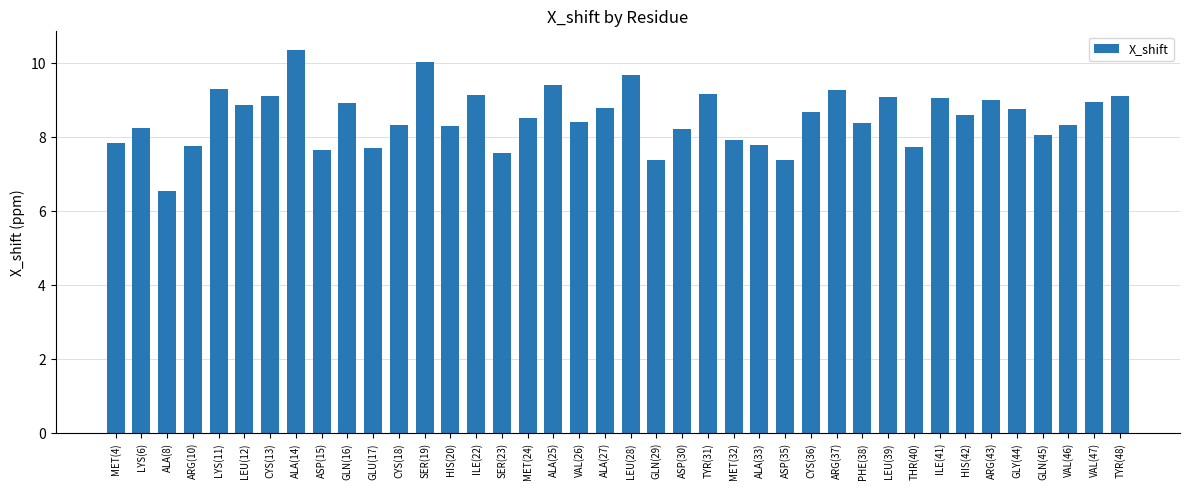

True or false: the data shows 7.6 at SER(23).

True